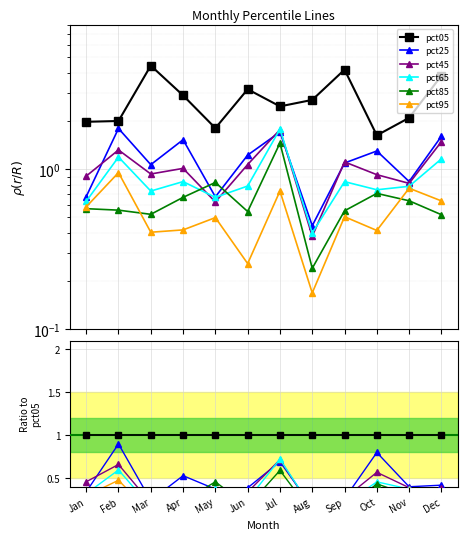

At which label is pct85 closest to 0?

Aug